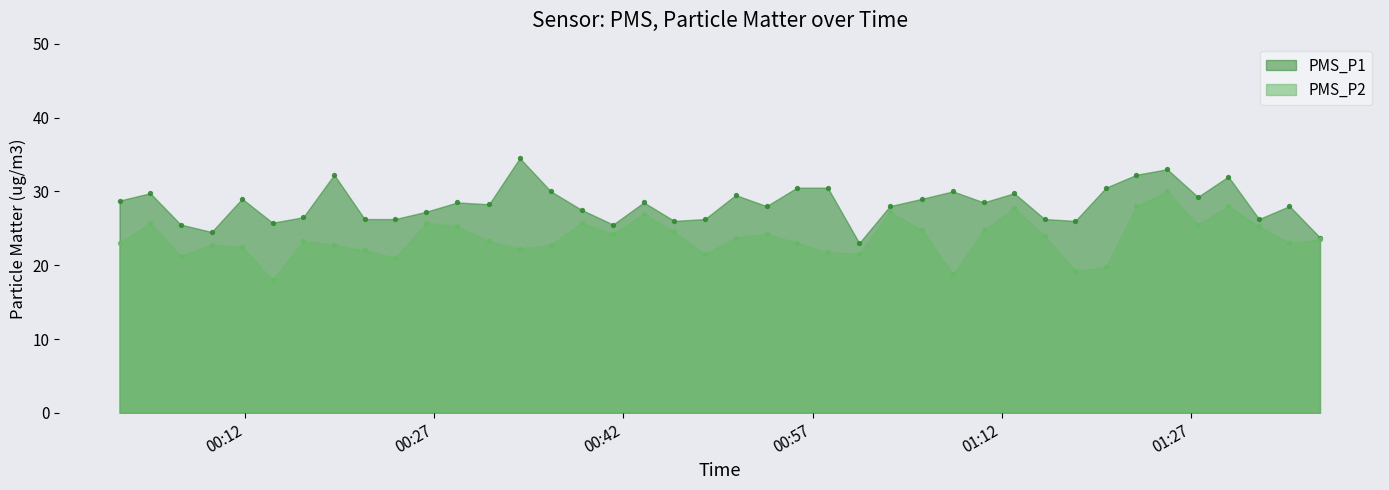

Is the value of PMS_P2 at 2022/12/04 00:26:23 greater than the value of PMS_P1 at 2022/12/04 00:11:46?

No